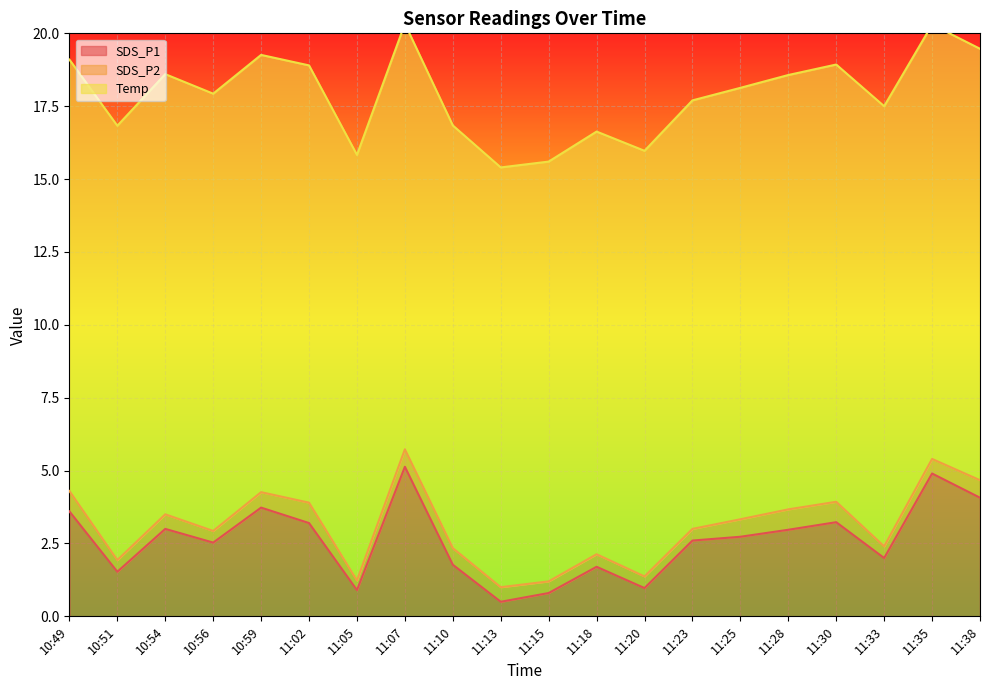

True or false: SDS_P1 and Temp intersect in this chart.

False